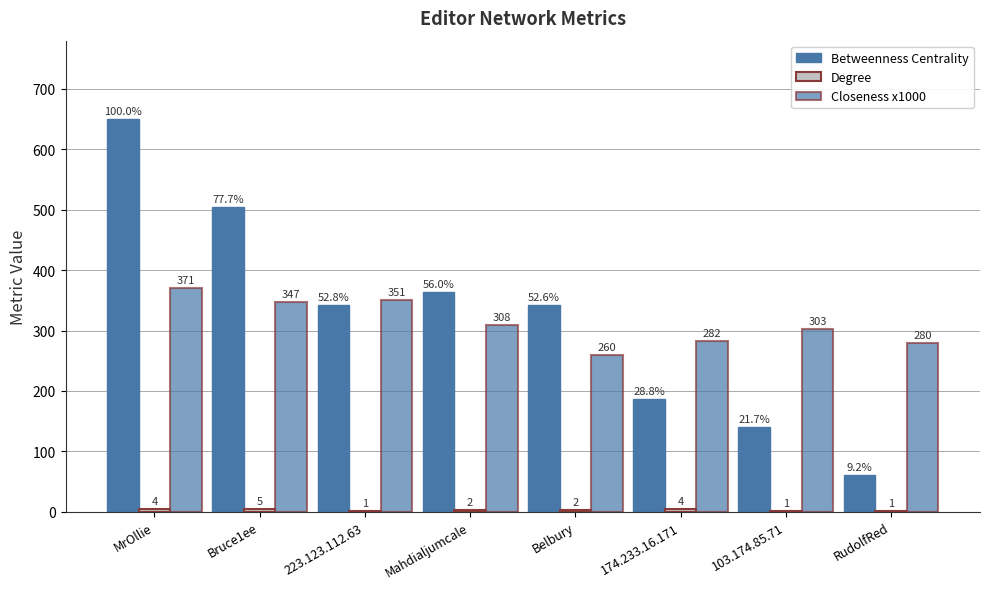

Reading left to right, transcribe all the data shown in this chart.

Betweenness Centrality: MrOllie=650.0	Bruce1ee=505.0	223.123.112.63=343.0	Mahdialjumcale=364.0	Belbury=342.0	174.233.16.171=187.0	103.174.85.71=141.0	RudolfRed=60.0
Degree: MrOllie=4.0	Bruce1ee=5.0	223.123.112.63=1.0	Mahdialjumcale=2.0	Belbury=2.0	174.233.16.171=4.0	103.174.85.71=1.0	RudolfRed=1.0
Closeness x1000: MrOllie=370.8	Bruce1ee=347.4	223.123.112.63=351.1	Mahdialjumcale=308.4	Belbury=259.8	174.233.16.171=282.1	103.174.85.71=302.8	RudolfRed=279.7